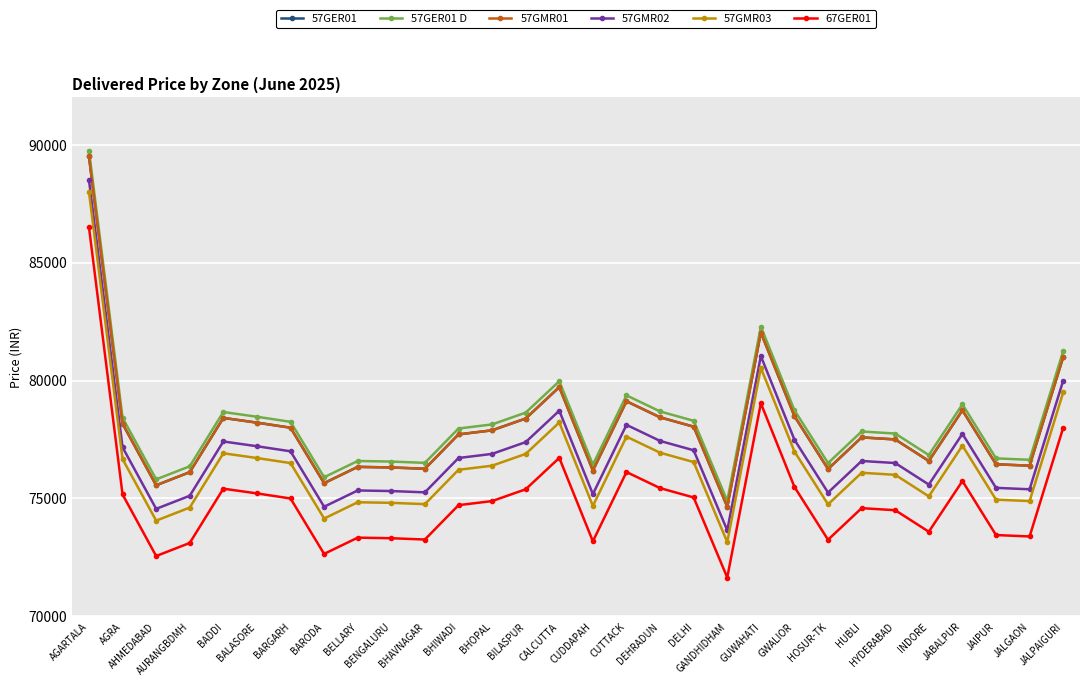

Is the value of 67GER01 at AURANGBDMH greater than the value of 57GMR02 at GWALIOR?

No